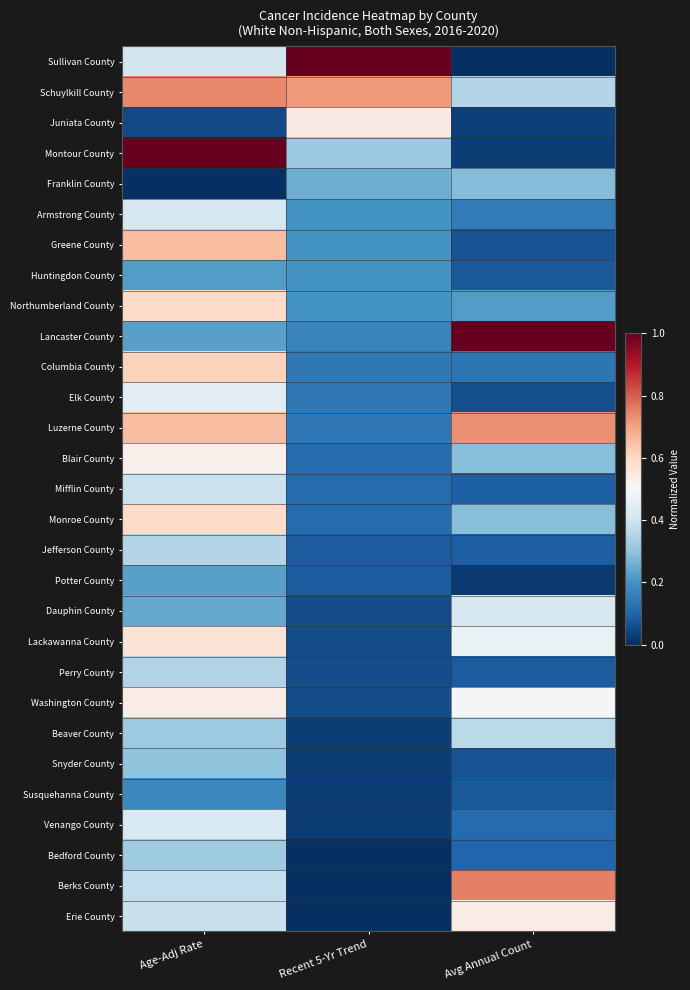

Reading right to left, extract all data points from this chart.

Sullivan County: Avg Annual Count=0.0	Recent 5-Yr Trend=1.0	Age-Adj Rate=0.4
Schuylkill County: Avg Annual Count=0.4	Recent 5-Yr Trend=0.7	Age-Adj Rate=0.7
Juniata County: Avg Annual Count=0.0	Recent 5-Yr Trend=0.5	Age-Adj Rate=0.0
Montour County: Avg Annual Count=0.0	Recent 5-Yr Trend=0.3	Age-Adj Rate=1.0
Franklin County: Avg Annual Count=0.3	Recent 5-Yr Trend=0.3	Age-Adj Rate=0.0
Armstrong County: Avg Annual Count=0.1	Recent 5-Yr Trend=0.2	Age-Adj Rate=0.4
Greene County: Avg Annual Count=0.1	Recent 5-Yr Trend=0.2	Age-Adj Rate=0.7
Huntingdon County: Avg Annual Count=0.1	Recent 5-Yr Trend=0.2	Age-Adj Rate=0.2
Northumberland County: Avg Annual Count=0.2	Recent 5-Yr Trend=0.2	Age-Adj Rate=0.6
Lancaster County: Avg Annual Count=1.0	Recent 5-Yr Trend=0.2	Age-Adj Rate=0.2
Columbia County: Avg Annual Count=0.1	Recent 5-Yr Trend=0.1	Age-Adj Rate=0.6
Elk County: Avg Annual Count=0.1	Recent 5-Yr Trend=0.1	Age-Adj Rate=0.4
Luzerne County: Avg Annual Count=0.7	Recent 5-Yr Trend=0.1	Age-Adj Rate=0.7
Blair County: Avg Annual Count=0.3	Recent 5-Yr Trend=0.1	Age-Adj Rate=0.5
Mifflin County: Avg Annual Count=0.1	Recent 5-Yr Trend=0.1	Age-Adj Rate=0.4
Monroe County: Avg Annual Count=0.3	Recent 5-Yr Trend=0.1	Age-Adj Rate=0.6
Jefferson County: Avg Annual Count=0.1	Recent 5-Yr Trend=0.1	Age-Adj Rate=0.4
Potter County: Avg Annual Count=0.0	Recent 5-Yr Trend=0.1	Age-Adj Rate=0.2
Dauphin County: Avg Annual Count=0.4	Recent 5-Yr Trend=0.1	Age-Adj Rate=0.2
Lackawanna County: Avg Annual Count=0.5	Recent 5-Yr Trend=0.1	Age-Adj Rate=0.6
Perry County: Avg Annual Count=0.1	Recent 5-Yr Trend=0.1	Age-Adj Rate=0.4
Washington County: Avg Annual Count=0.5	Recent 5-Yr Trend=0.1	Age-Adj Rate=0.5
Beaver County: Avg Annual Count=0.4	Recent 5-Yr Trend=0.0	Age-Adj Rate=0.3
Snyder County: Avg Annual Count=0.1	Recent 5-Yr Trend=0.0	Age-Adj Rate=0.3
Susquehanna County: Avg Annual Count=0.1	Recent 5-Yr Trend=0.0	Age-Adj Rate=0.2
Venango County: Avg Annual Count=0.1	Recent 5-Yr Trend=0.0	Age-Adj Rate=0.4
Bedford County: Avg Annual Count=0.1	Recent 5-Yr Trend=0.0	Age-Adj Rate=0.3
Berks County: Avg Annual Count=0.8	Recent 5-Yr Trend=0.0	Age-Adj Rate=0.4
Erie County: Avg Annual Count=0.5	Recent 5-Yr Trend=0.0	Age-Adj Rate=0.4